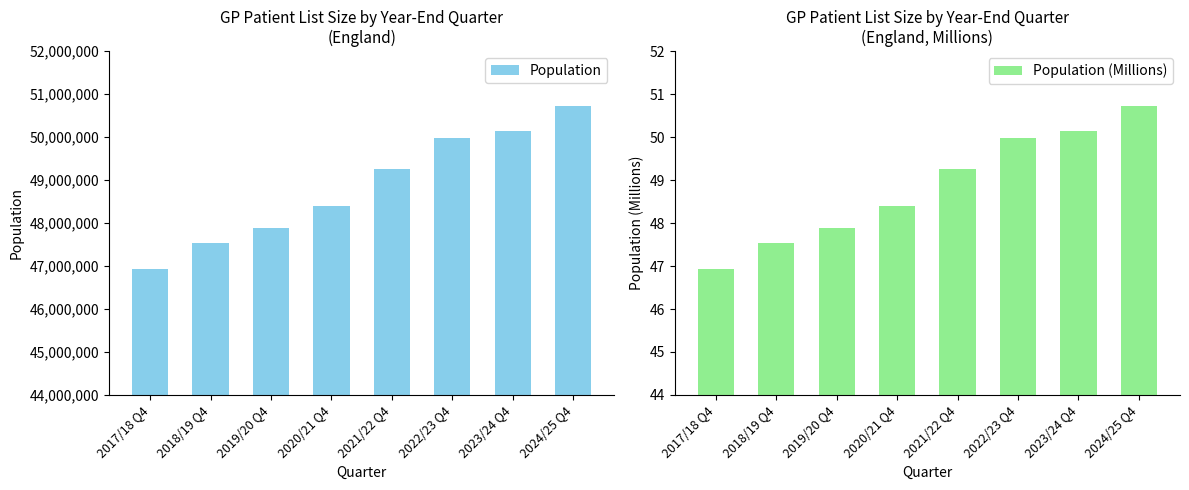

Which series has the largest range (max minus min)?

Population